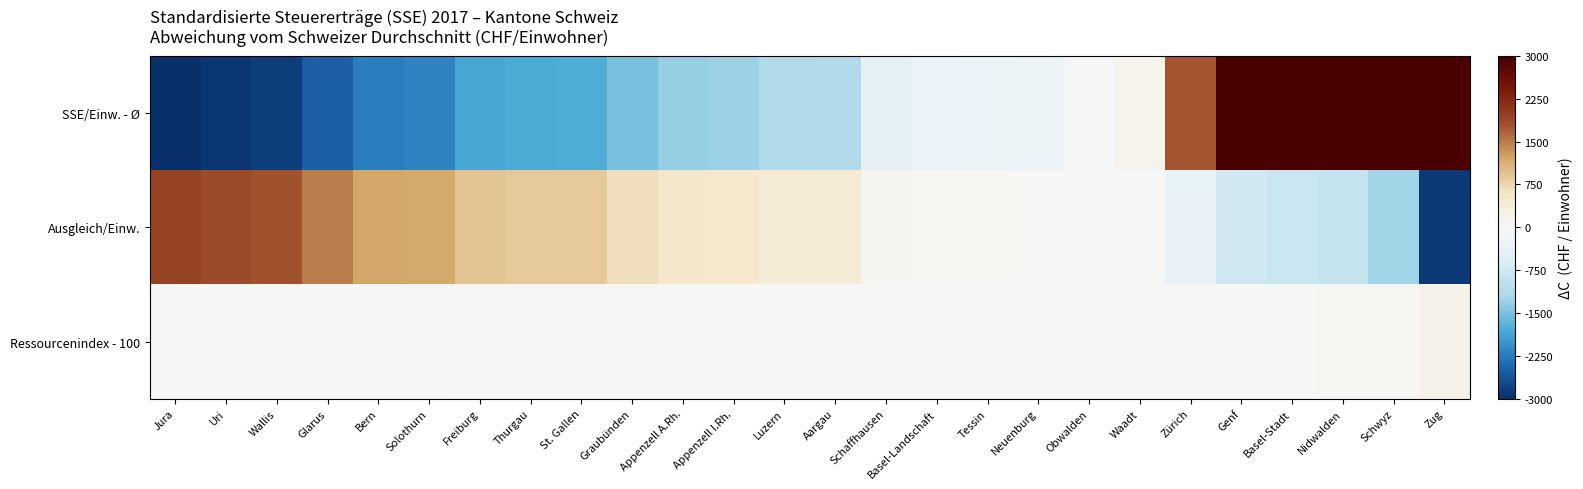

Which series has the largest range (max minus min)?

SSE/Einw. - Ø